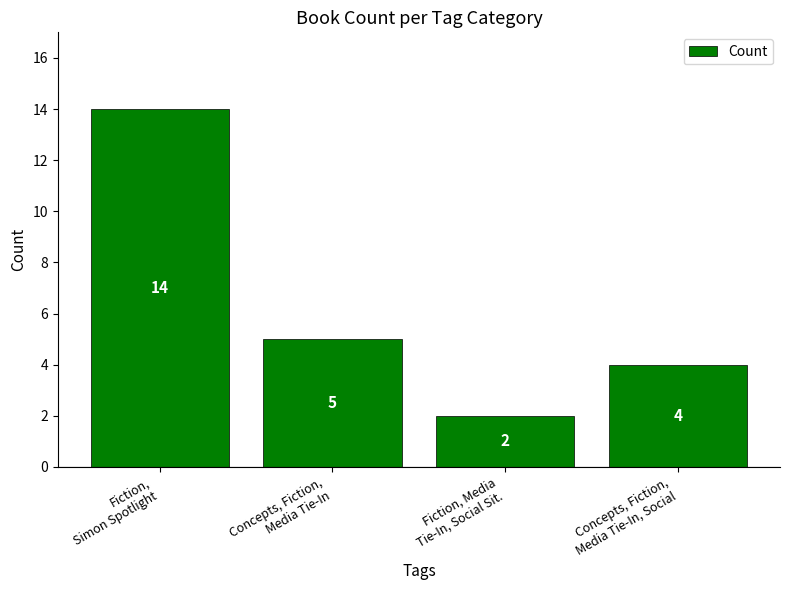

What is the difference between the maximum and minimum values?

12